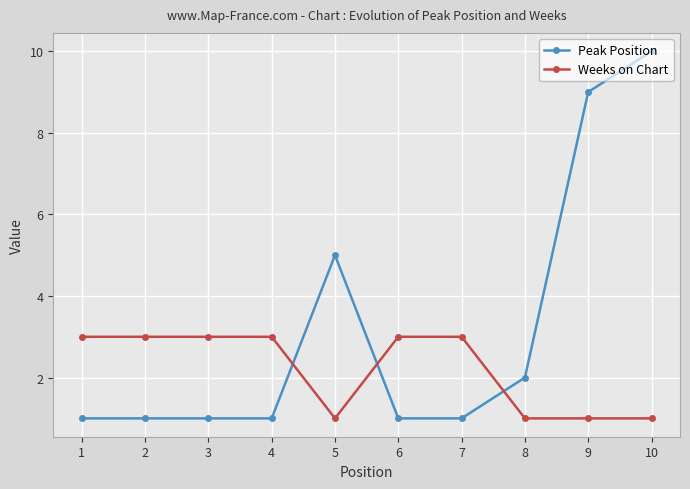

True or false: Weeks on Chart has a value of 3 at 6.

True